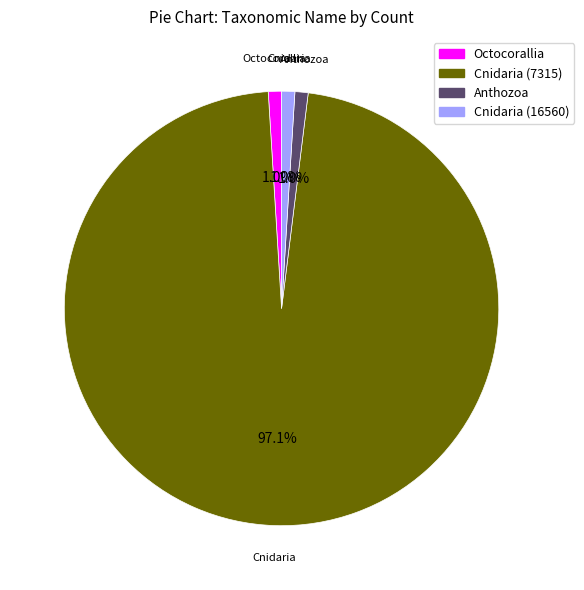

Is there any slice that represents more than half of the pie?

Yes